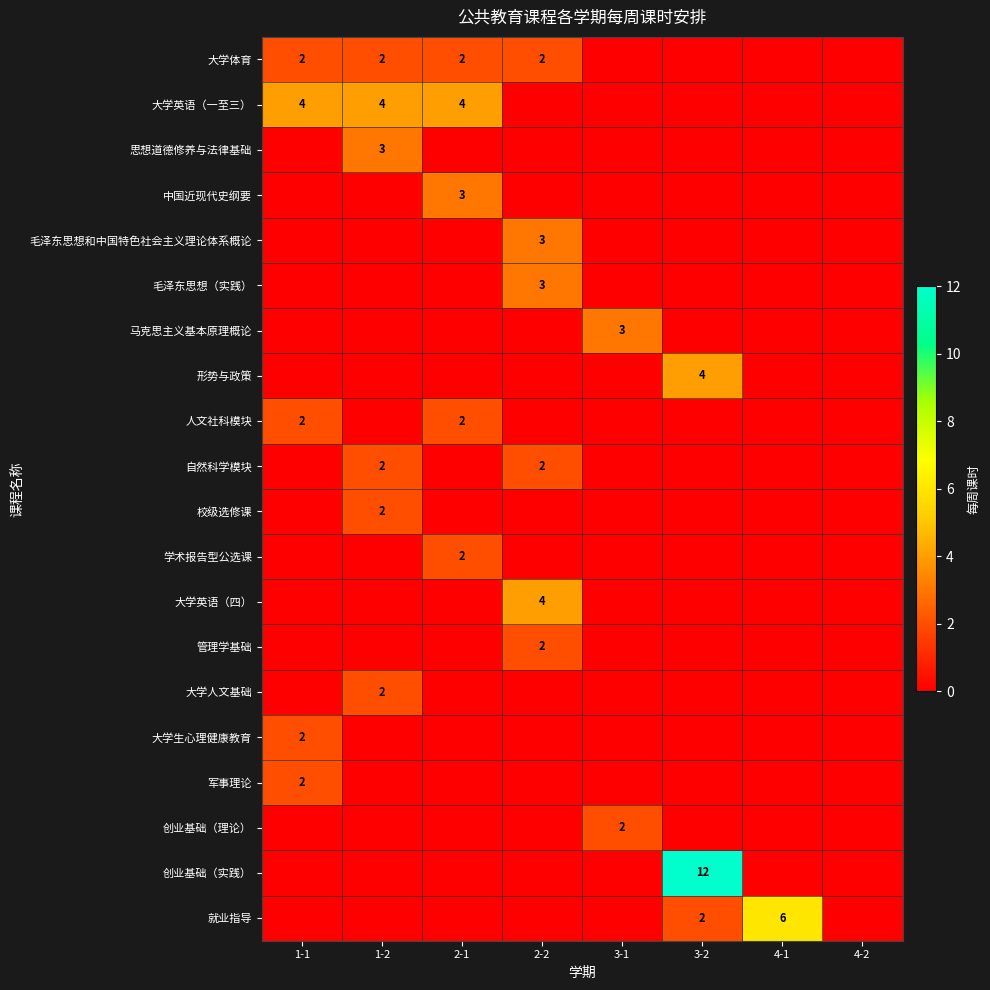

The 大学英语（一至三） series shows 4 at 2-1. True or false?

True